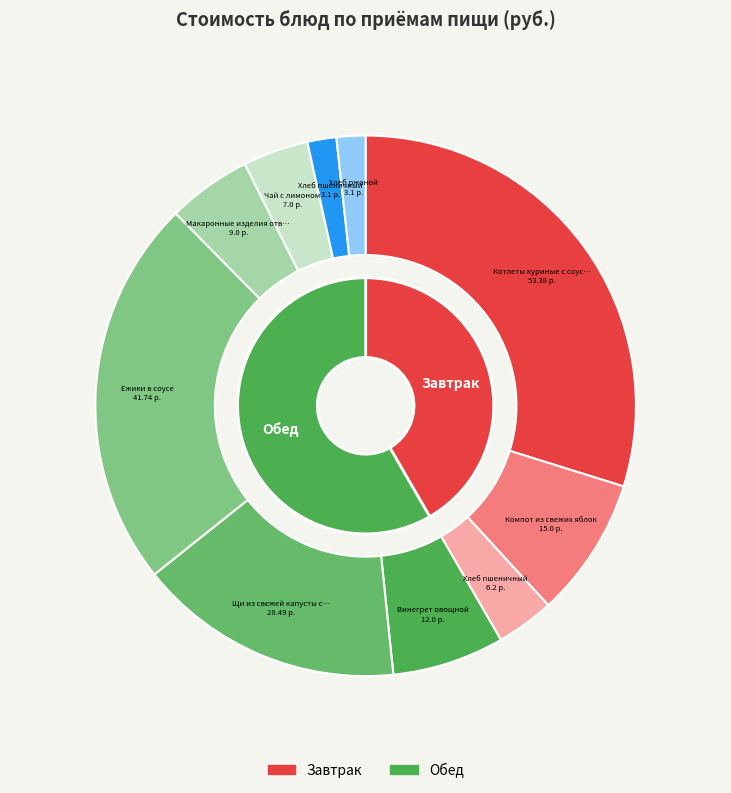

Does Котлеты куриные с соусом / Каша гречневая represent more than half of the total?

No